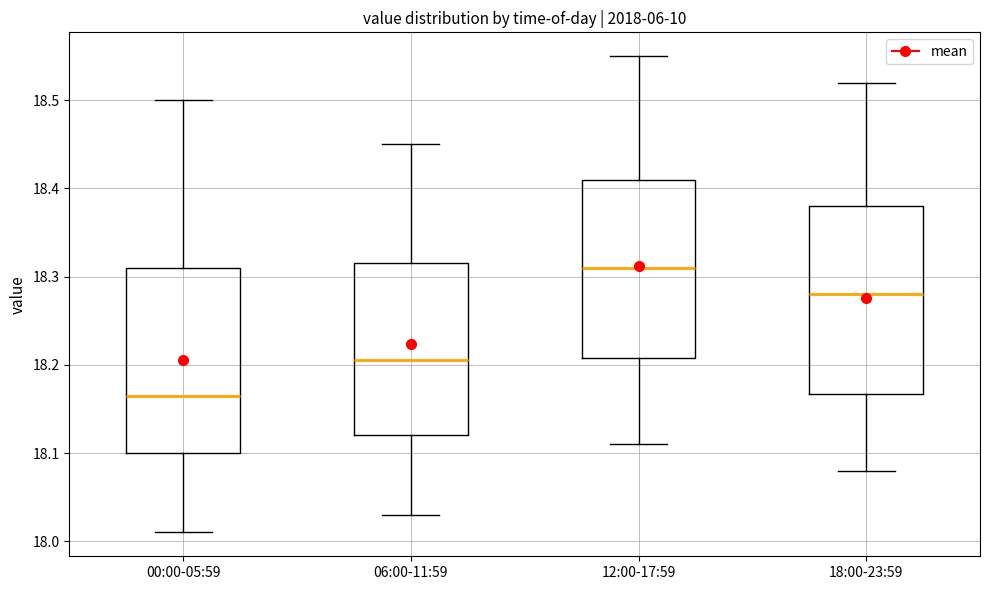

Where is the lower edge of the box for 12:00-17:59 on the y-axis? The values are not printed on the chart, so give them approximately, as read against the axis.

18.21